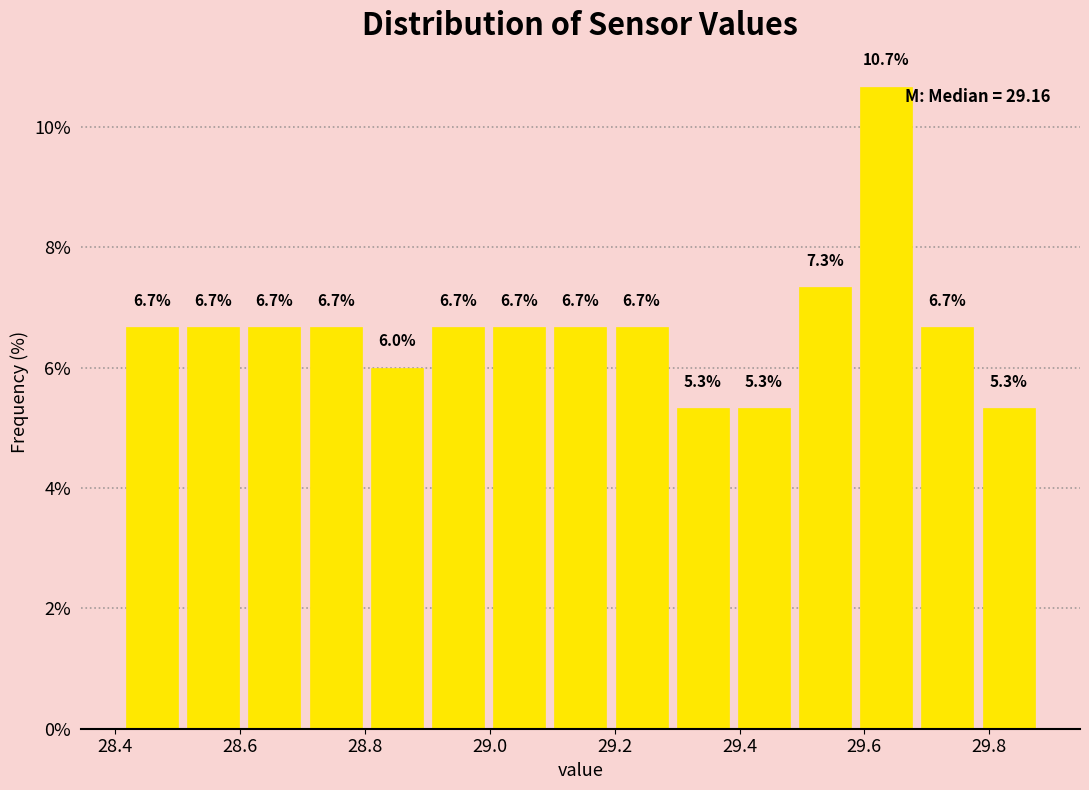

Which range on the x-axis has the tallest bar?

29.586 to 29.684